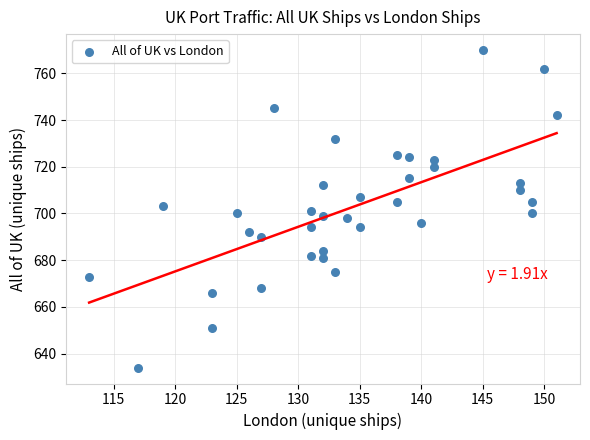

What is the range of X values (max minus min)?

38